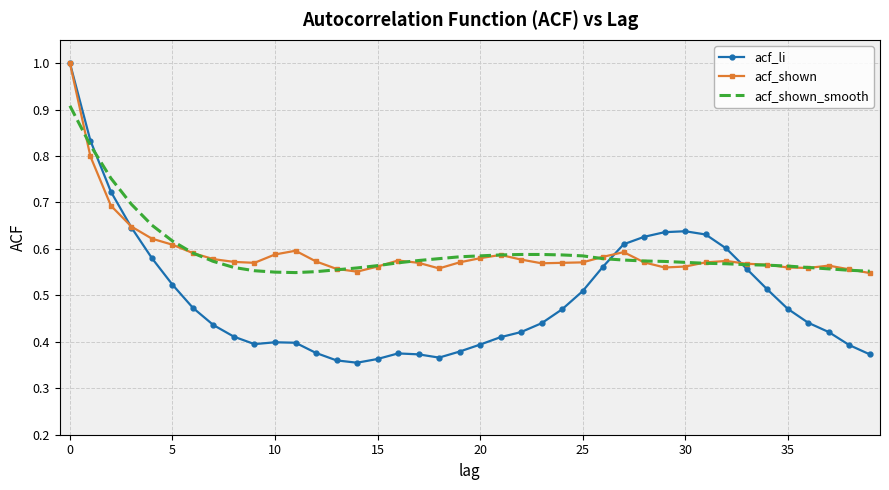

Which series has the widest spread of values?

acf_li